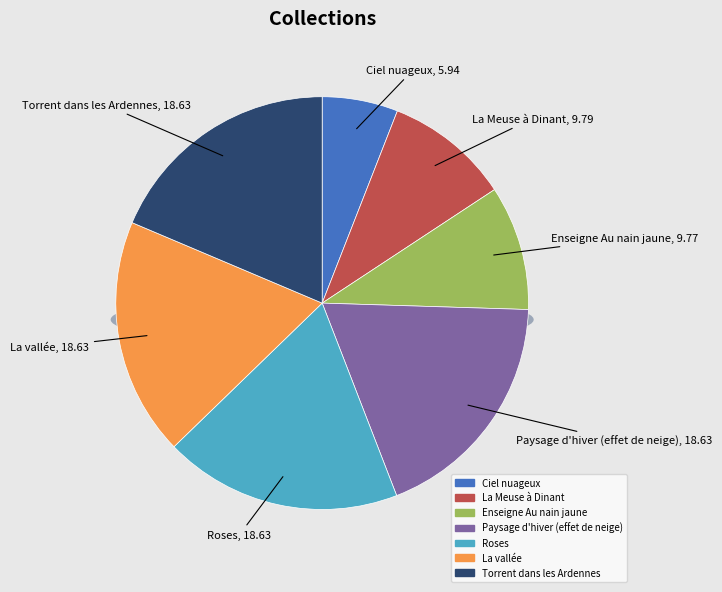

Rank the categories by value from highest to lowest.

Roses, Torrent dans les Ardennes, Paysage d'hiver (effet de neige), La vallée, La Meuse à Dinant, Enseigne Au nain jaune, Ciel nuageux